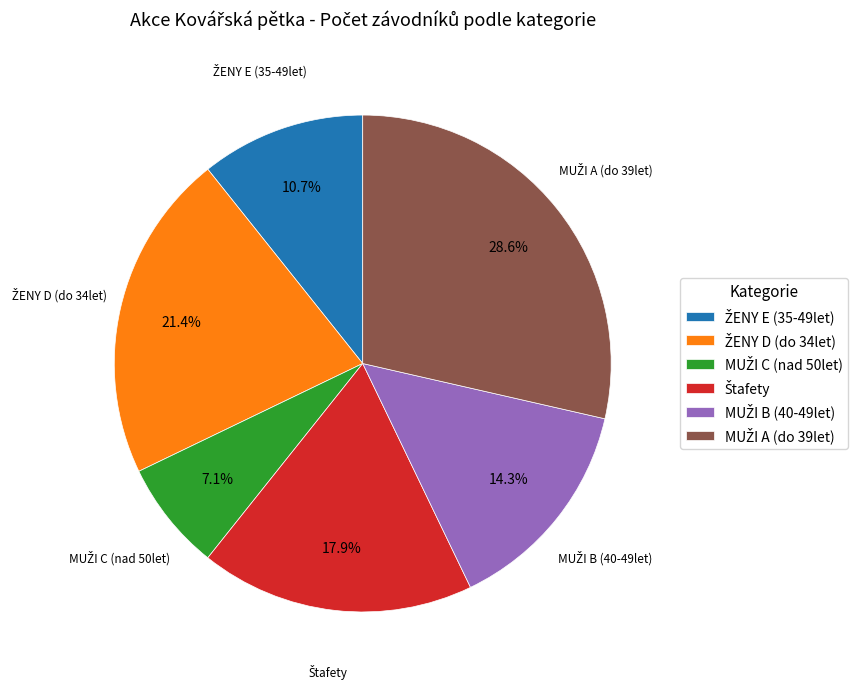

Does any single category account for the majority?

No